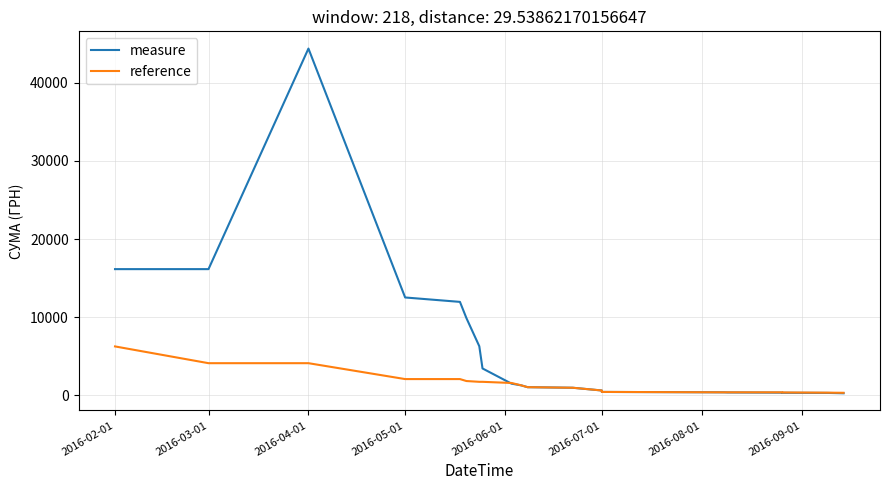

List the series in order of their overall mean, lowest first.

reference, measure